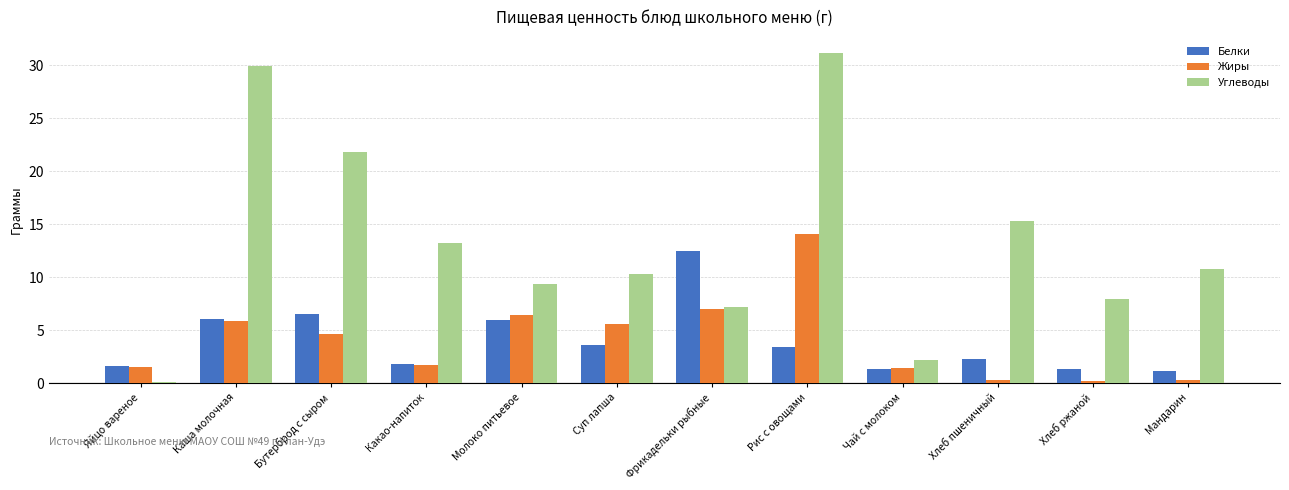

At which category does the chart reach its peak across all series?

Рис с овощами